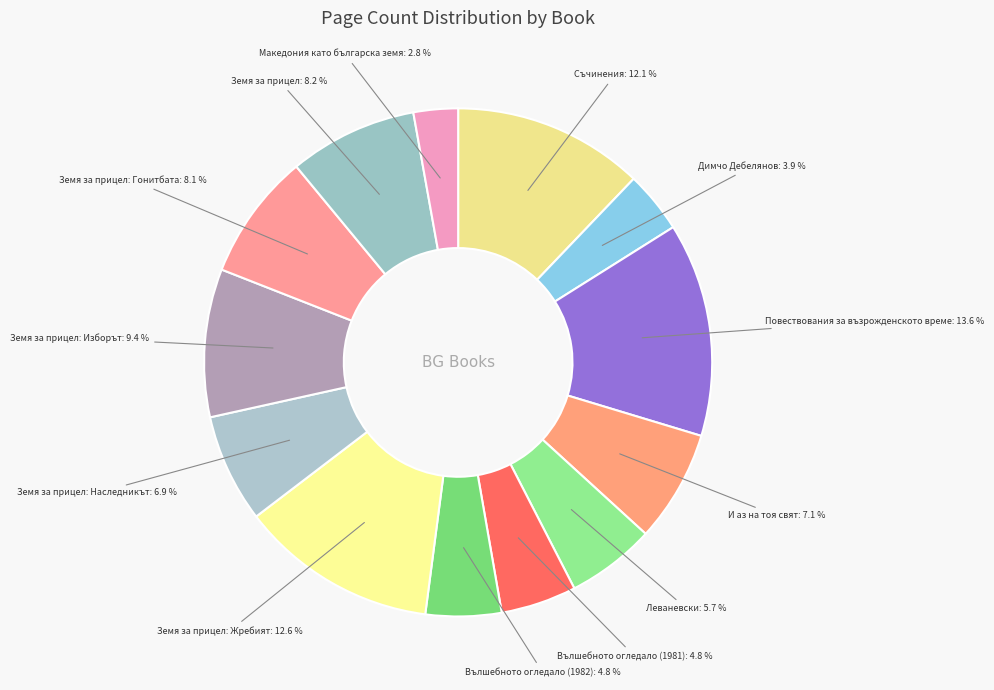

Count the number of slices in the pie.

13